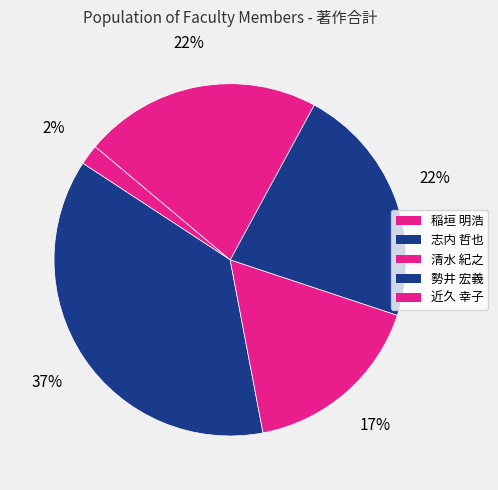

To the nearest percent, what is the difference between the largest and smallest slice percentages?

35%